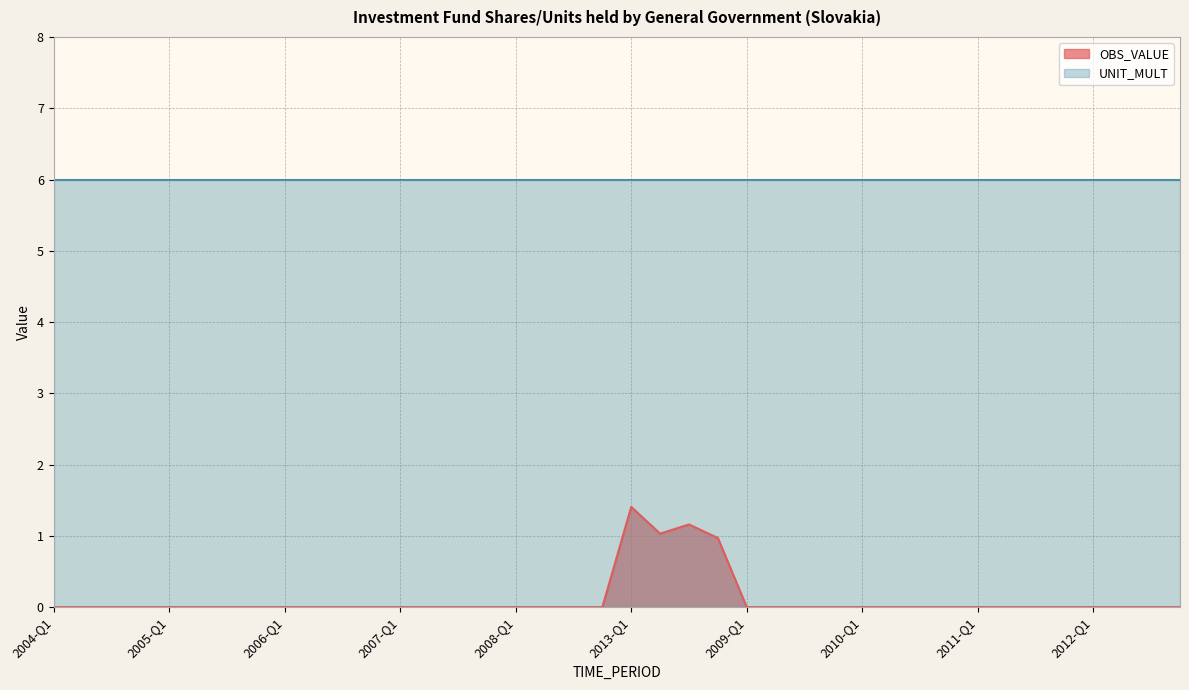

How many interior local valleys (lower than both neighbors) does the data have?

1